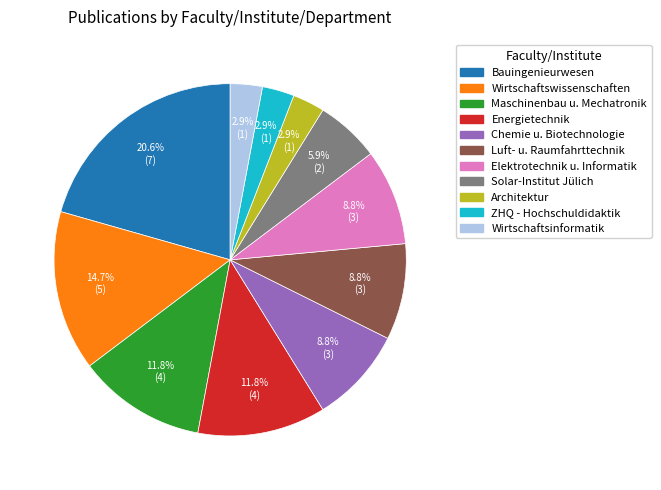

Does any single category account for the majority?

No